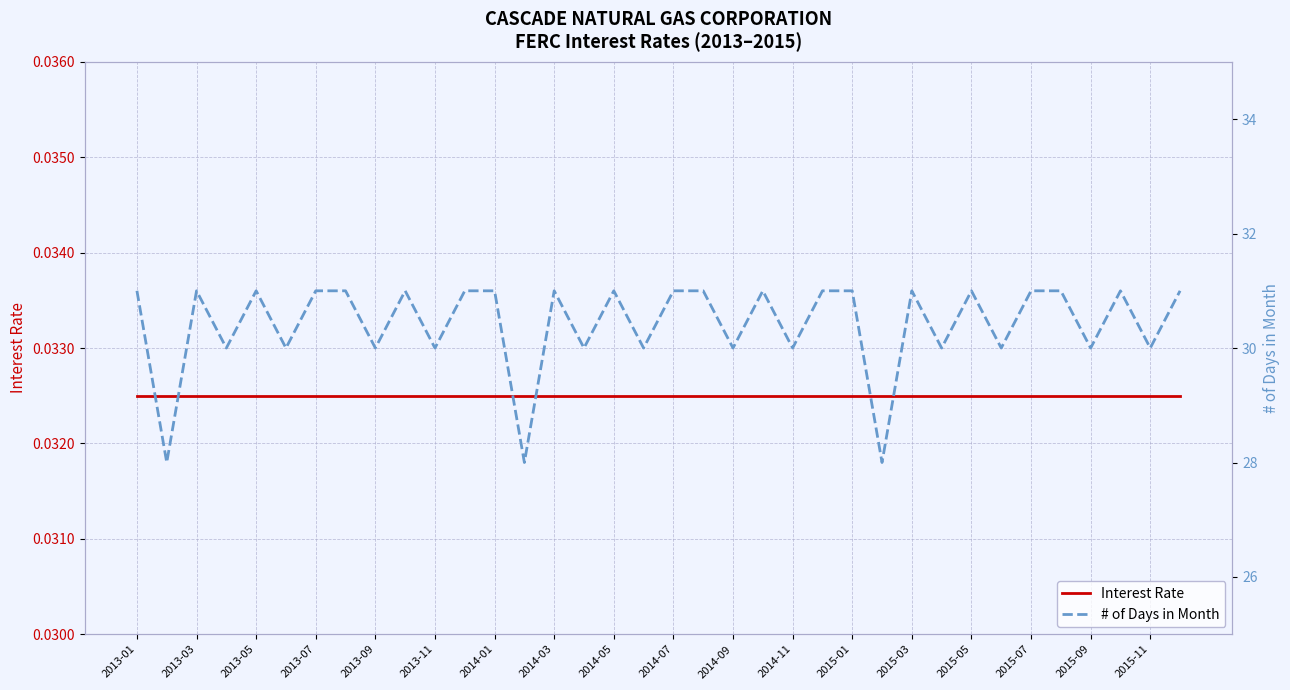

Reading left to right, extract all data points from this chart.

Interest Rate: 0.0	0.0	0.0	0.0	0.0	0.0	0.0	0.0	0.0	0.0	0.0	0.0	0.0	0.0	0.0	0.0	0.0	0.0	0.0	0.0	0.0	0.0	0.0	0.0	0.0	0.0	0.0	0.0	0.0	0.0	0.0	0.0	0.0	0.0	0.0	0.0
# of Days in Month: 31.0	28.0	31.0	30.0	31.0	30.0	31.0	31.0	30.0	31.0	30.0	31.0	31.0	28.0	31.0	30.0	31.0	30.0	31.0	31.0	30.0	31.0	30.0	31.0	31.0	28.0	31.0	30.0	31.0	30.0	31.0	31.0	30.0	31.0	30.0	31.0